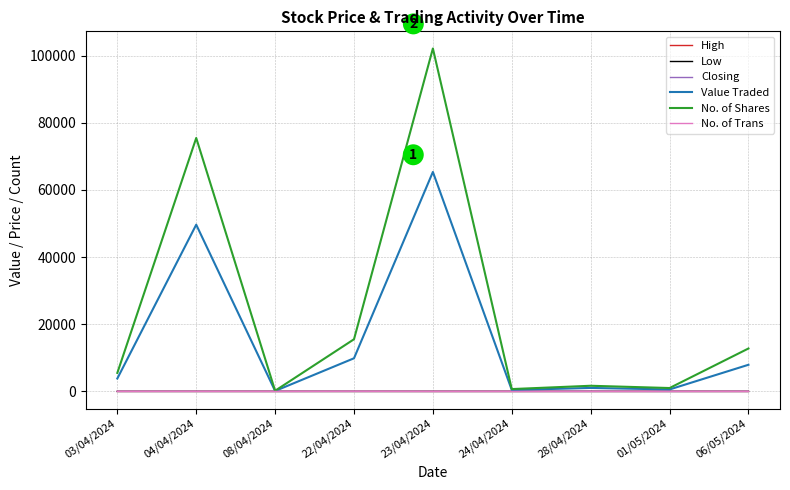

Is the value of Value Traded at 22/04/2024 greater than the value of High at 23/04/2024?

Yes